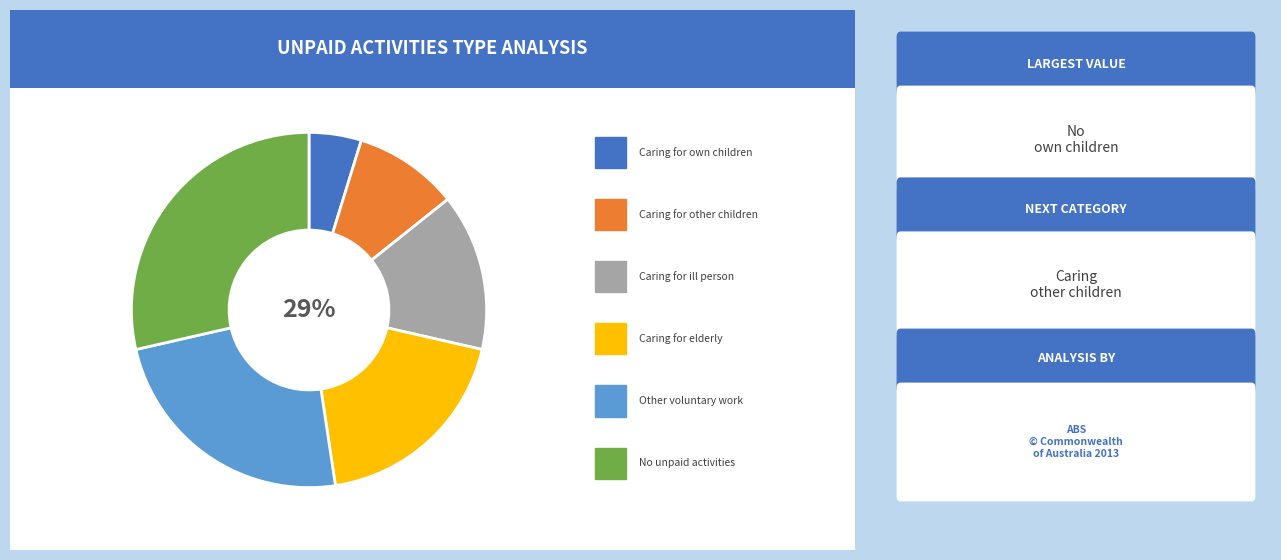

The Caring for own children slice represents 5% of the pie. True or false?

True